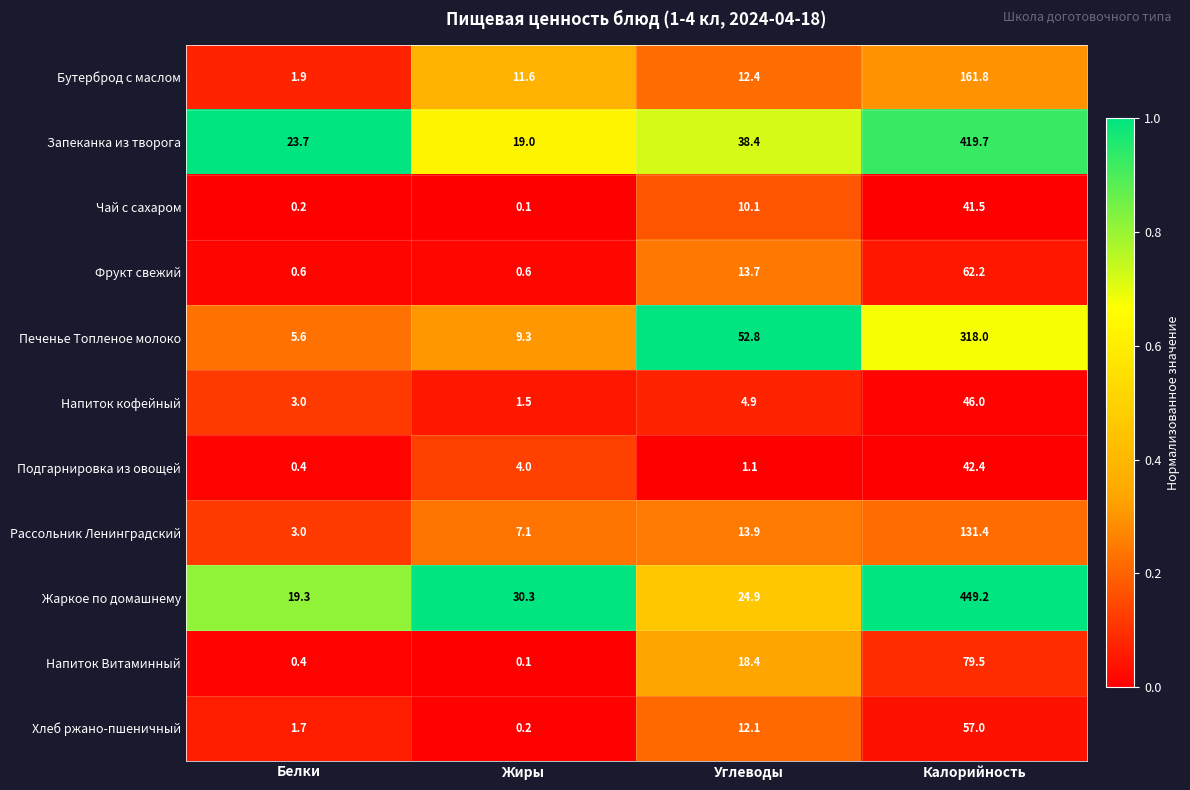

What is the maximum value shown in the chart?

449.2